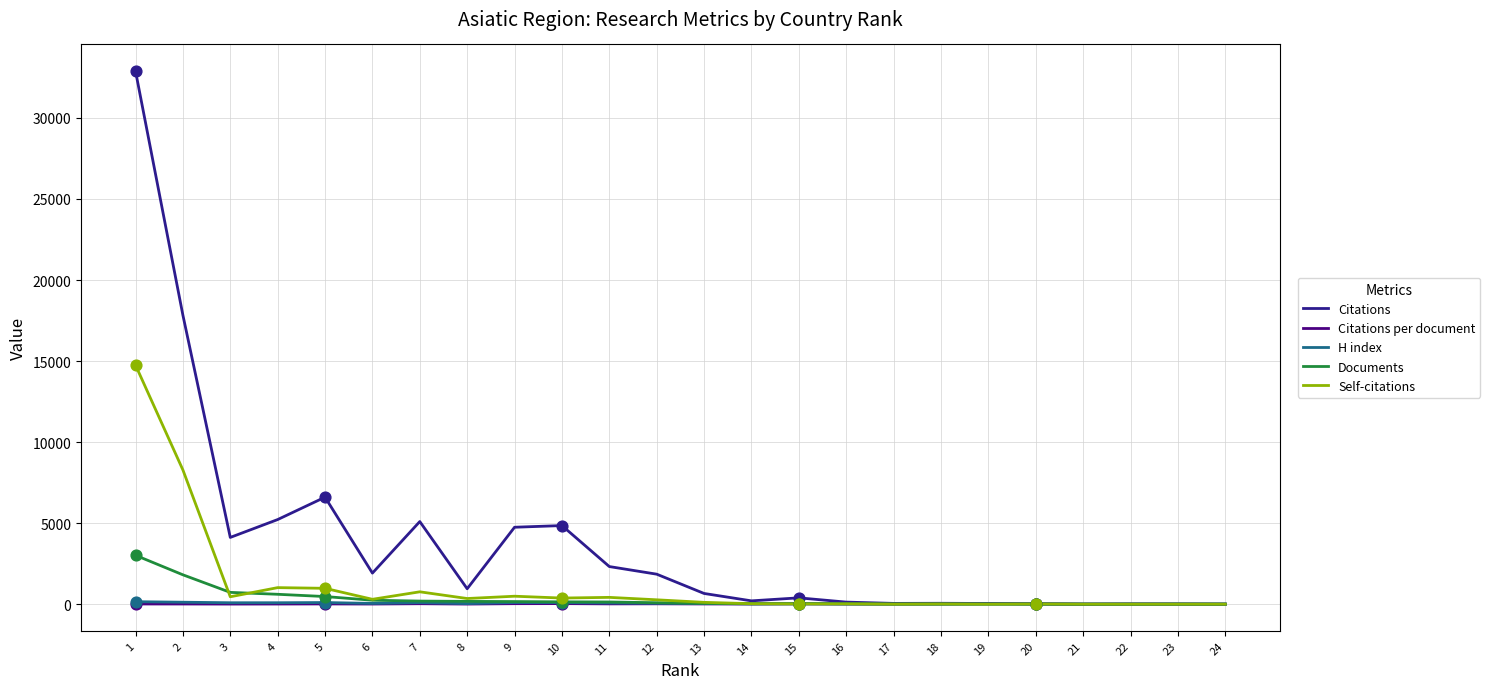

Which series has the largest total across all categories?

Citations